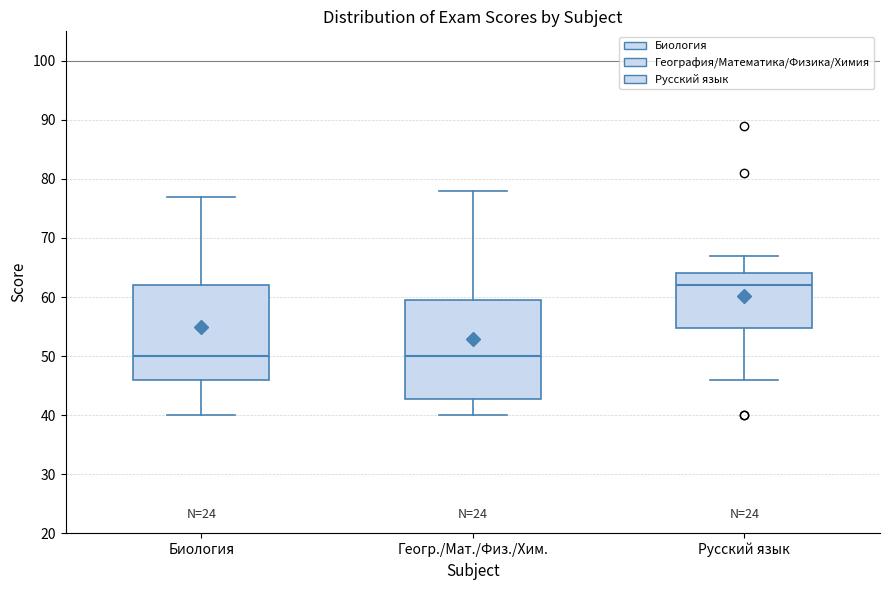

Where does the median line of the box for Геогр./Мат./Физ./Хим. sit on the y-axis? The values are not printed on the chart, so give them approximately, as read against the axis.

50